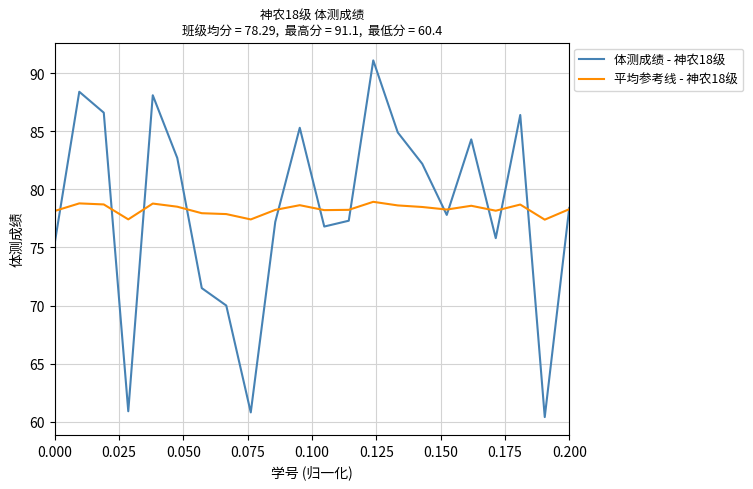

Rank the series by their maximum value, from highest to lowest.

体测成绩 - 神农18级, 平均参考线 - 神农18级